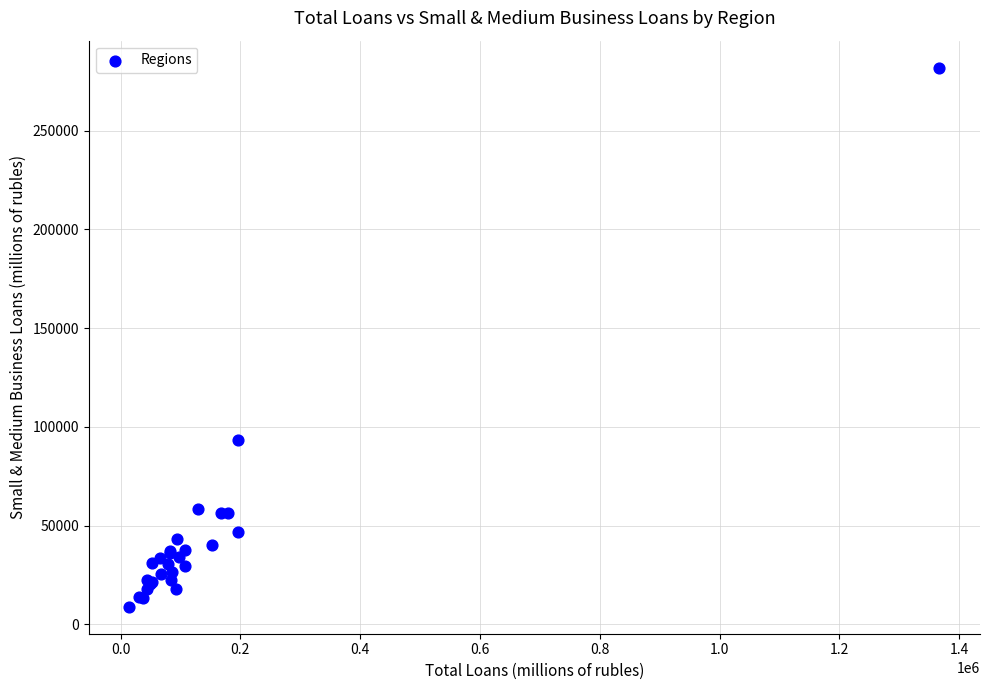

What Y value in the scatter plot is closest to 145361?

93312